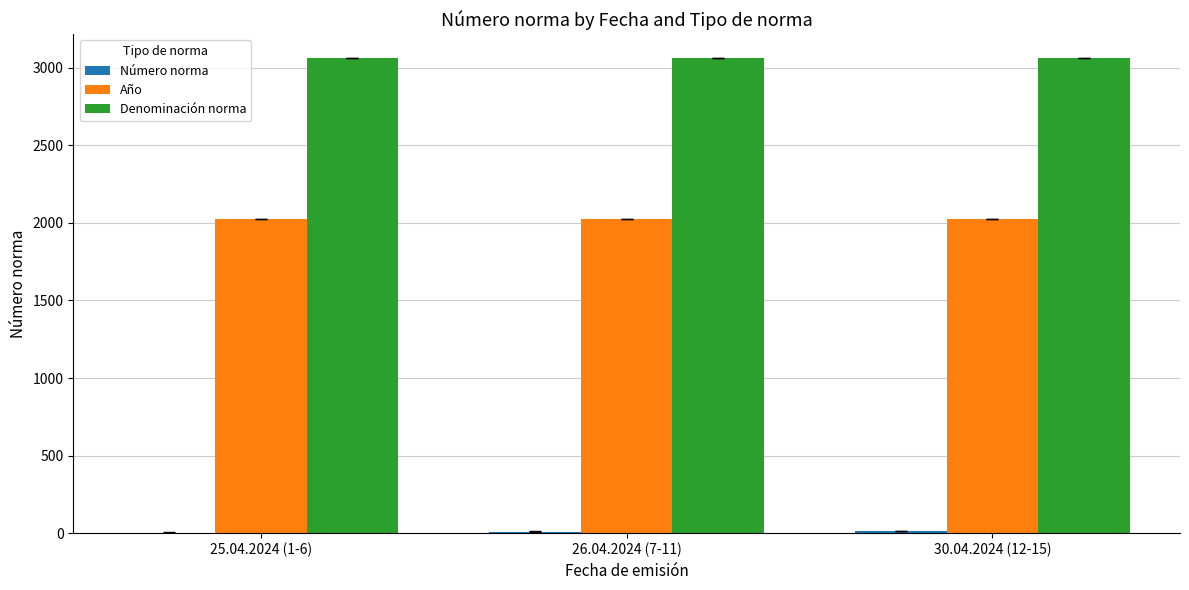

What is the highest value of the Denominación norma series?

3063.0